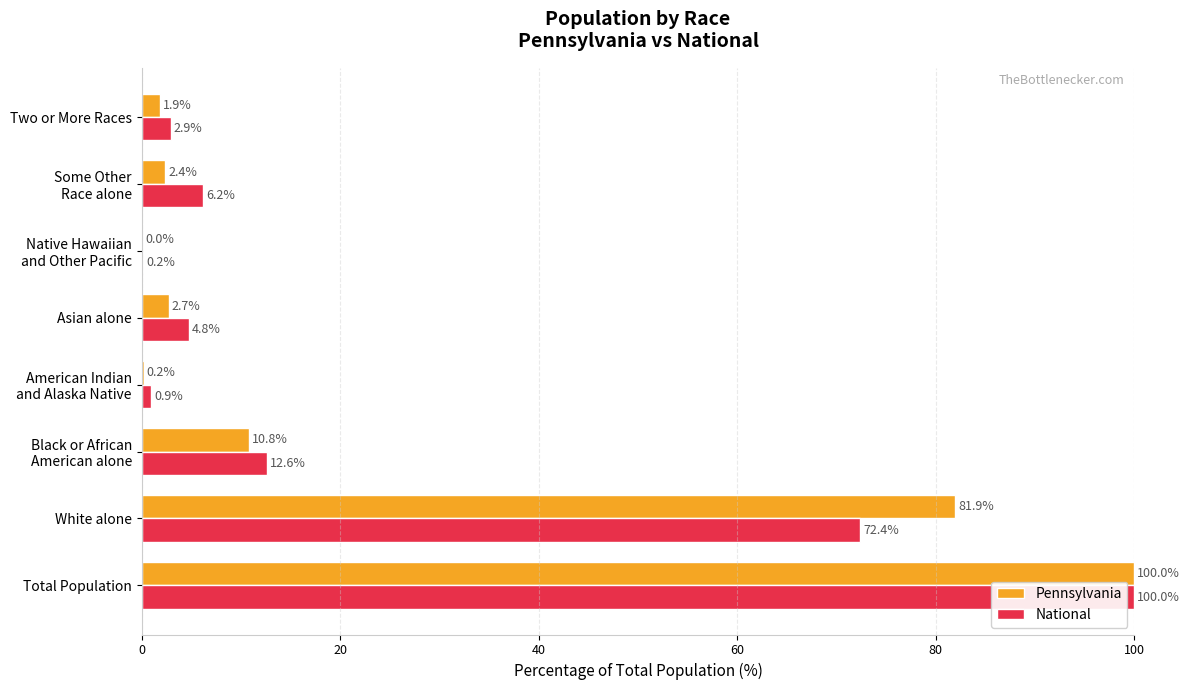

Is the value of Pennsylvania at White alone greater than the value of National at White alone?

Yes